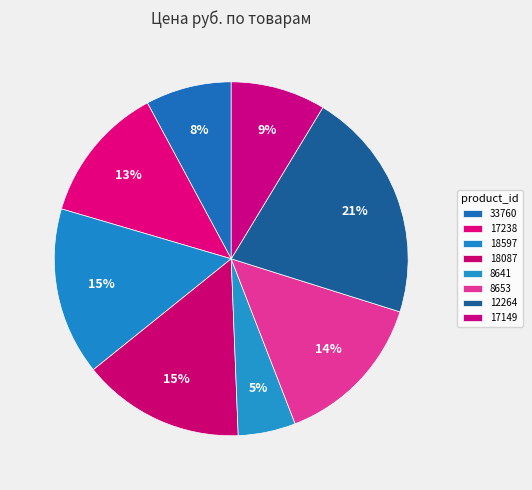

How much of the chart is everything except 8653?

85.7%